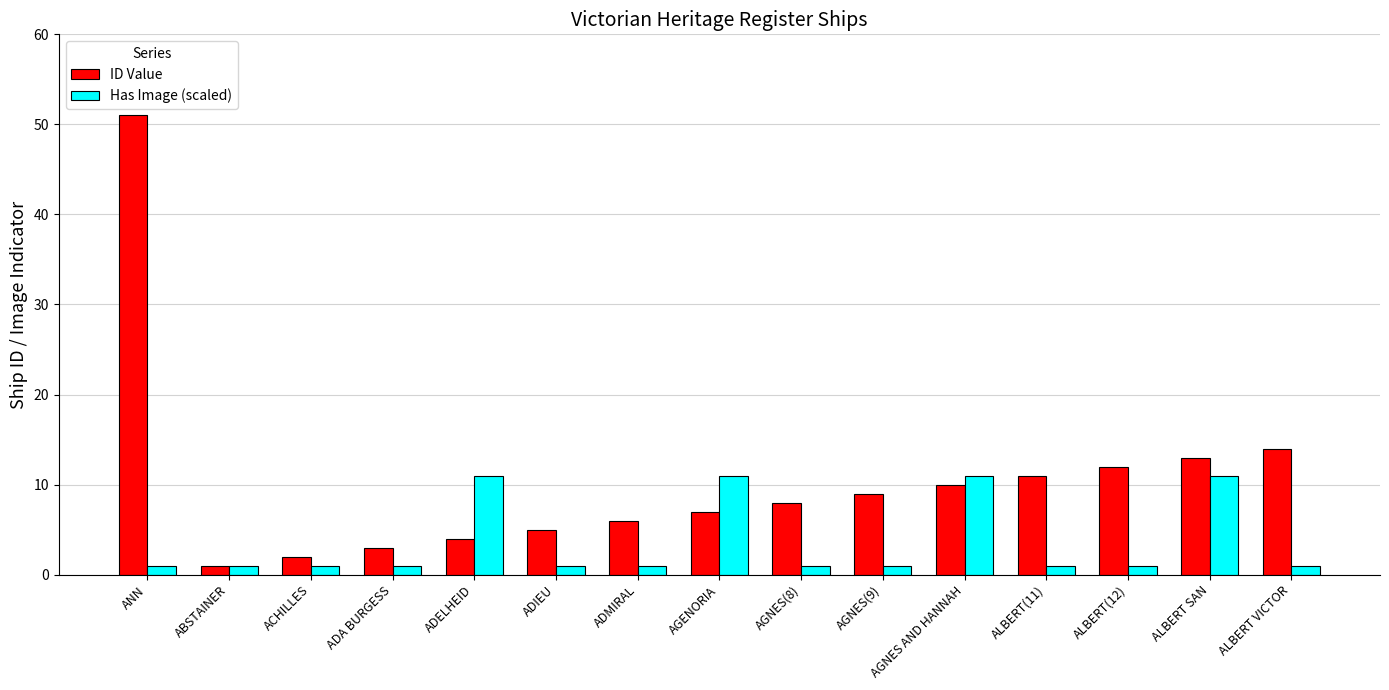

Which series has the largest range (max minus min)?

ID Value